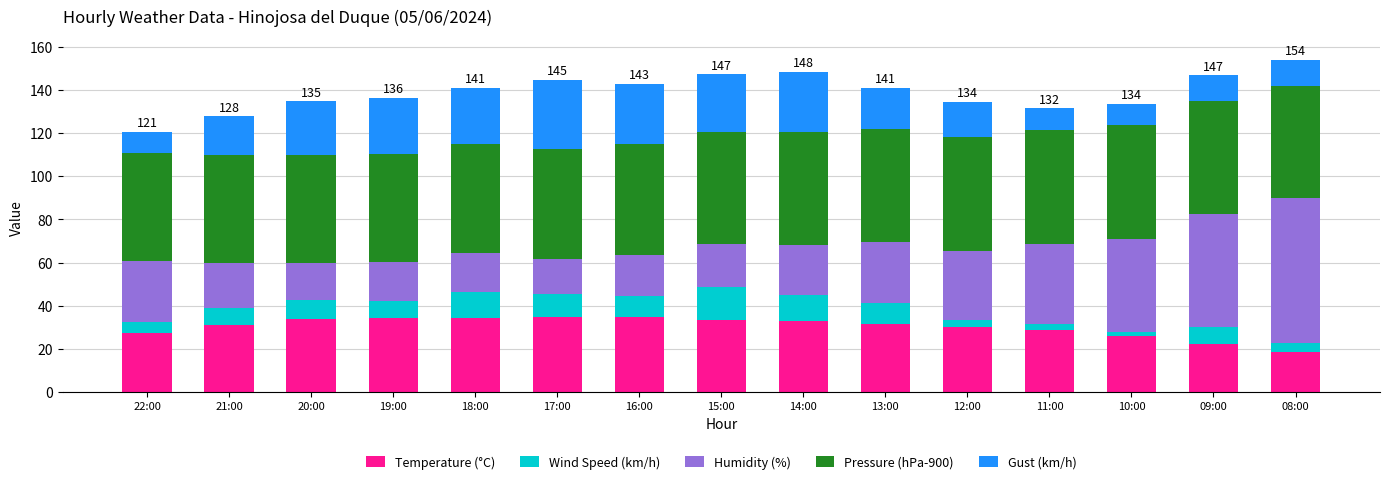

What are all the series names shown in the legend?

Temperature (°C), Wind Speed (km/h), Humidity (%), Pressure (hPa-900), Gust (km/h)